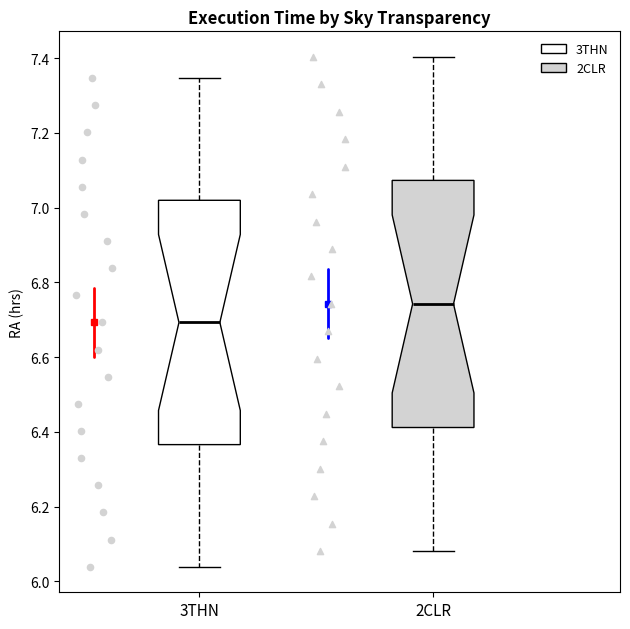

Reading left to right, read every box against the y-axis: the position of its median line, the range the box covers, and the ends of its whiskers. The values are not printed on the chart, so give them approximately, as read against the axis.

3THN: median 6.70, box 6.36 to 7.02, whiskers 6.04 to 7.34
2CLR: median 6.74, box 6.42 to 7.08, whiskers 6.08 to 7.40